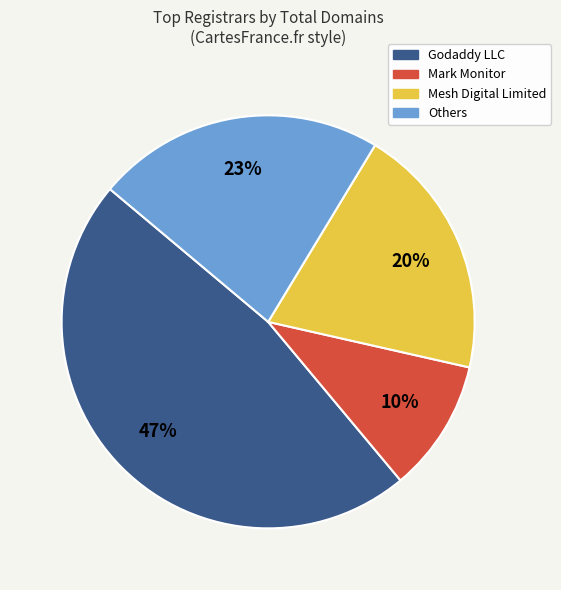

To the nearest percent, what is the average slice percentage?

25%